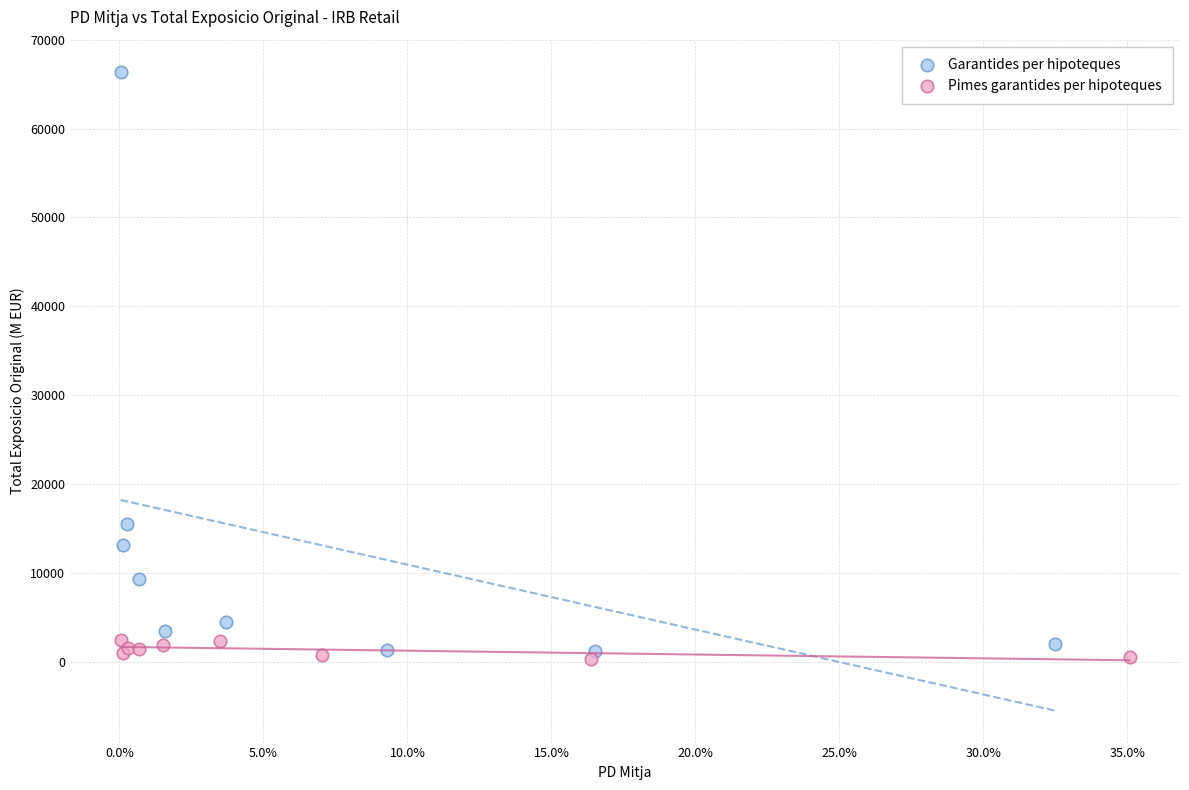

Which series contains the highest Y value?

Garantides per hipoteques